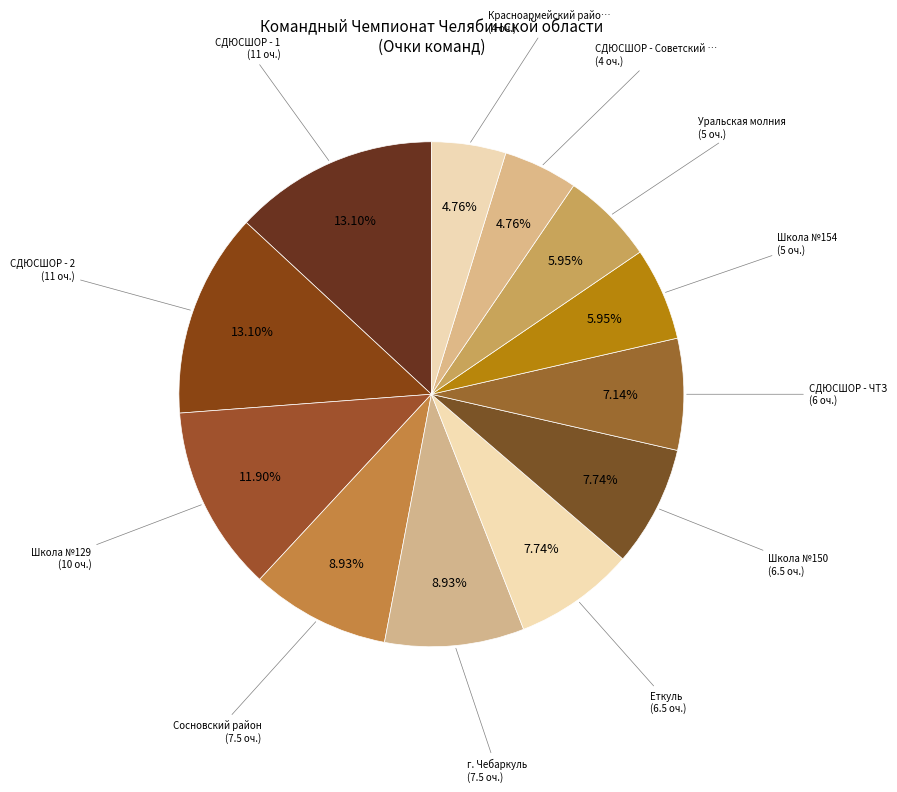

What is the smallest slice in the pie chart?

СДЮСШОР - Советский район г.Челябинск